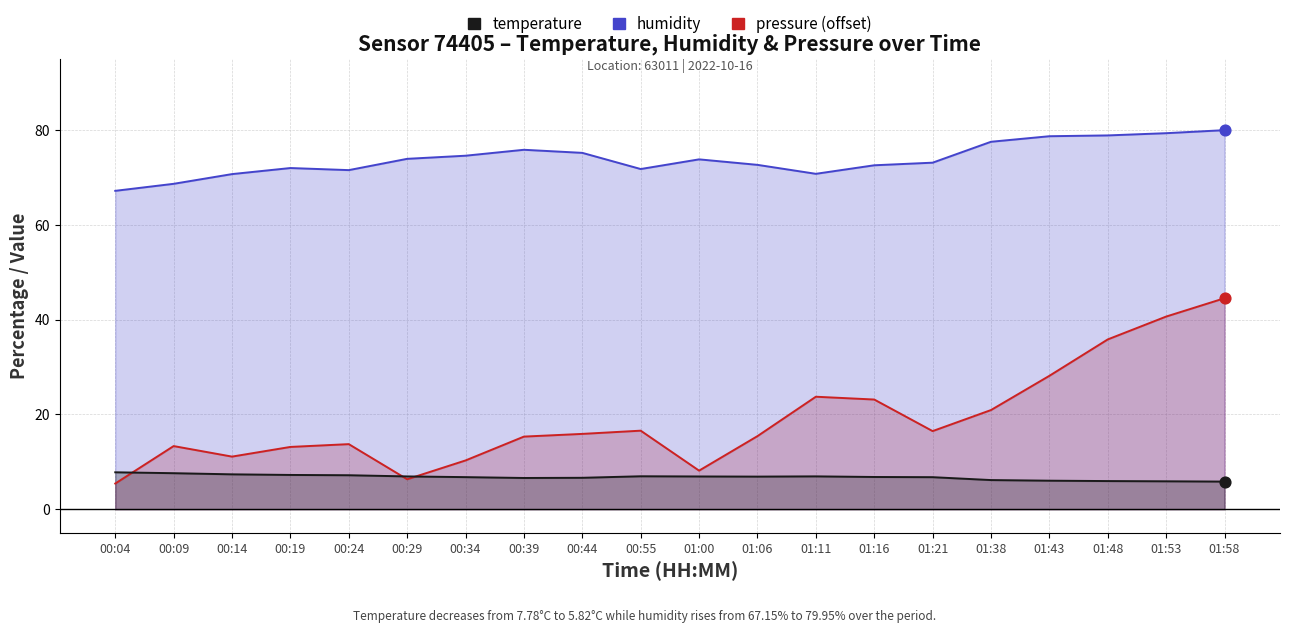

At which category is the sum across all series the highest?

01:58